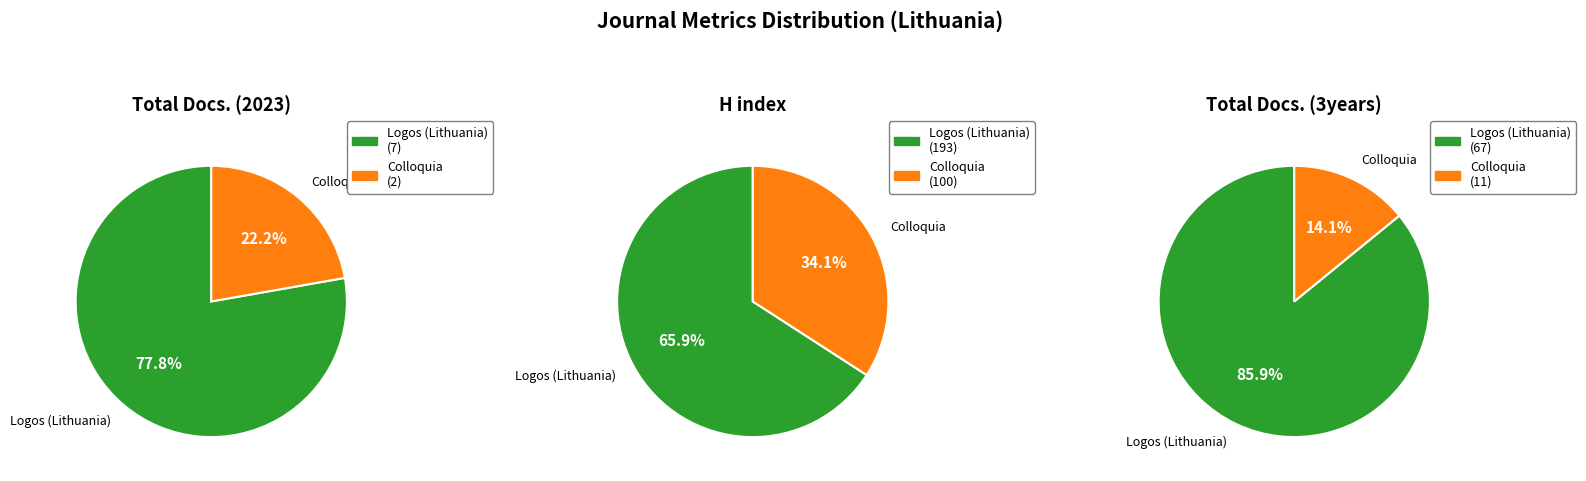

Which category accounts for the majority?

Logos (Lithuania)